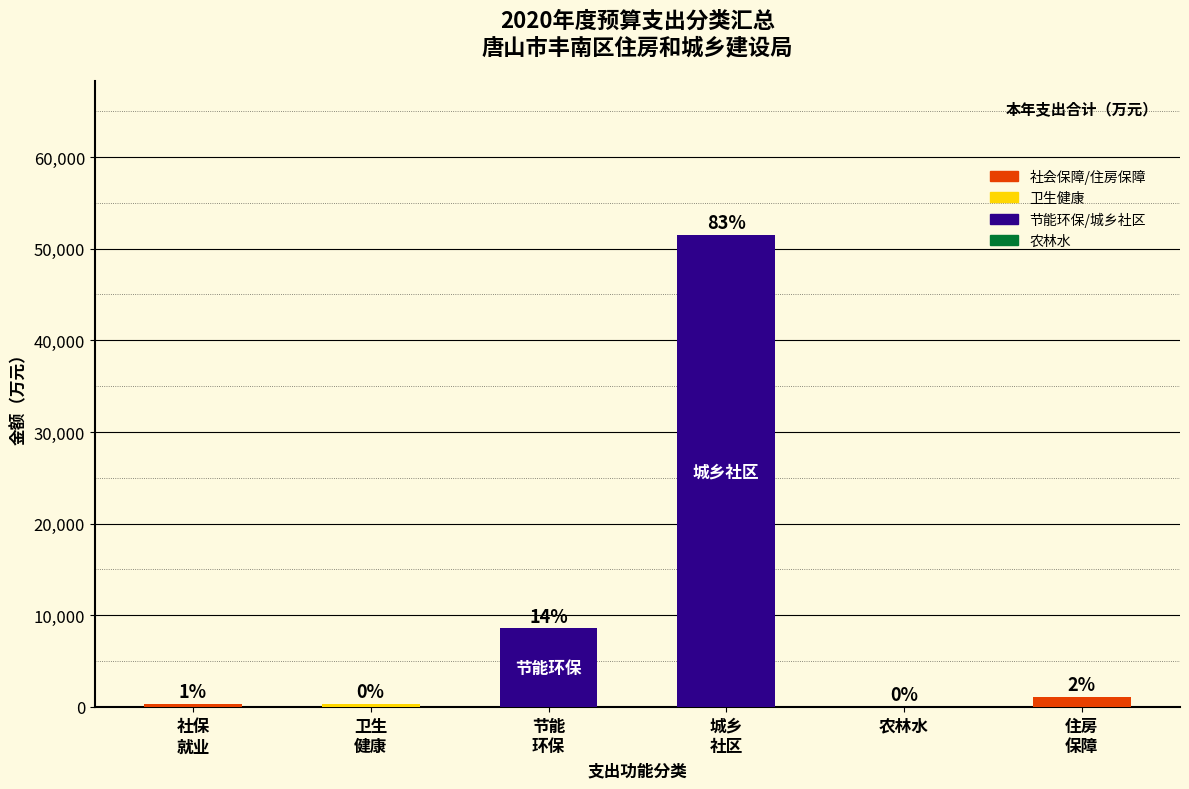

What is the maximum value shown in the chart?

51469.0